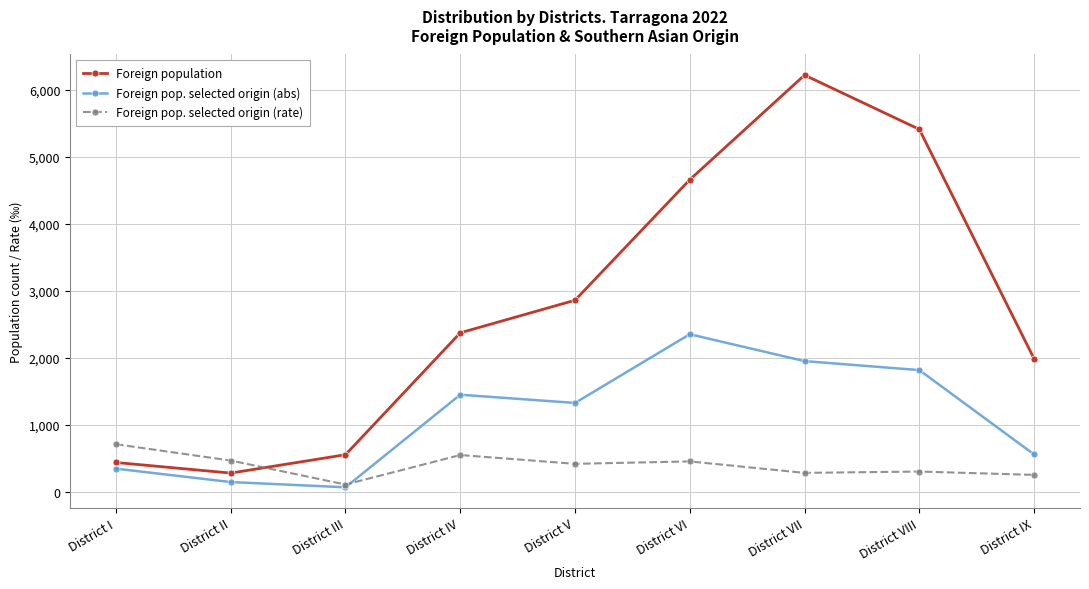

True or false: Foreign population has more than 1 points higher than both neighbors.

False